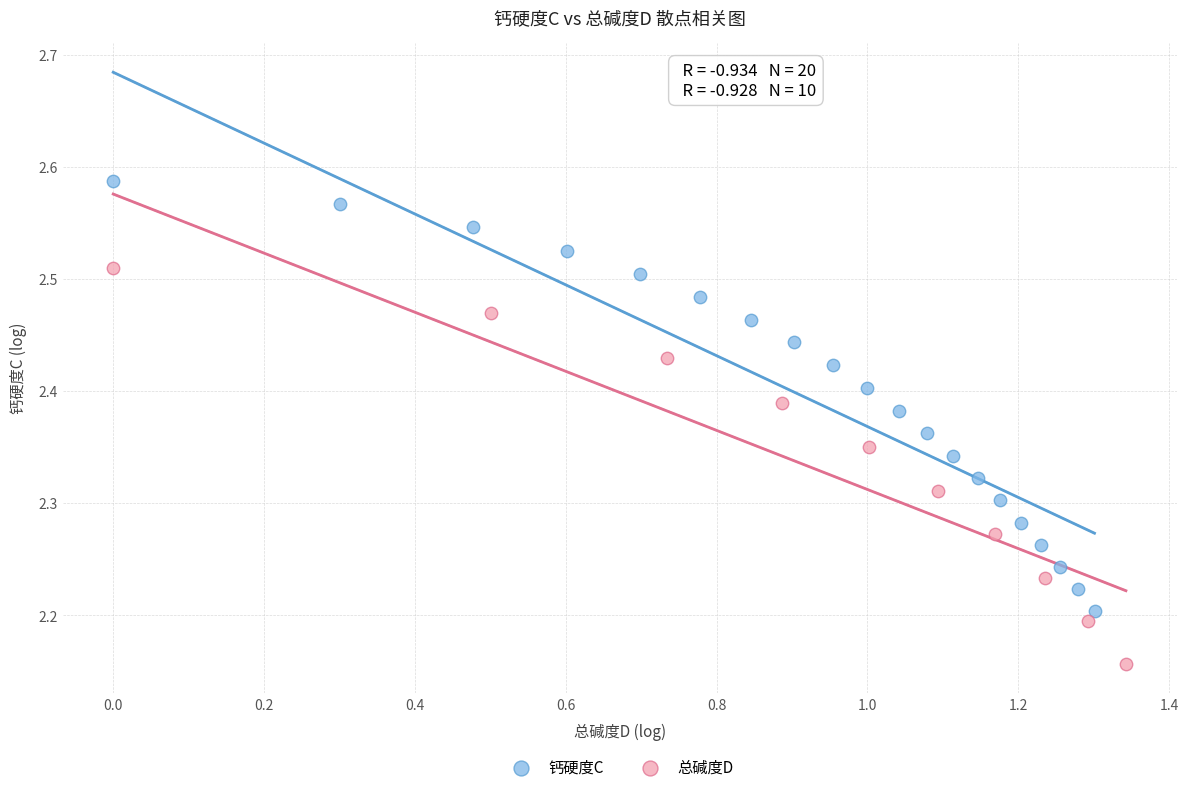

Which series has the widest spread of Y values?

钙硬度C